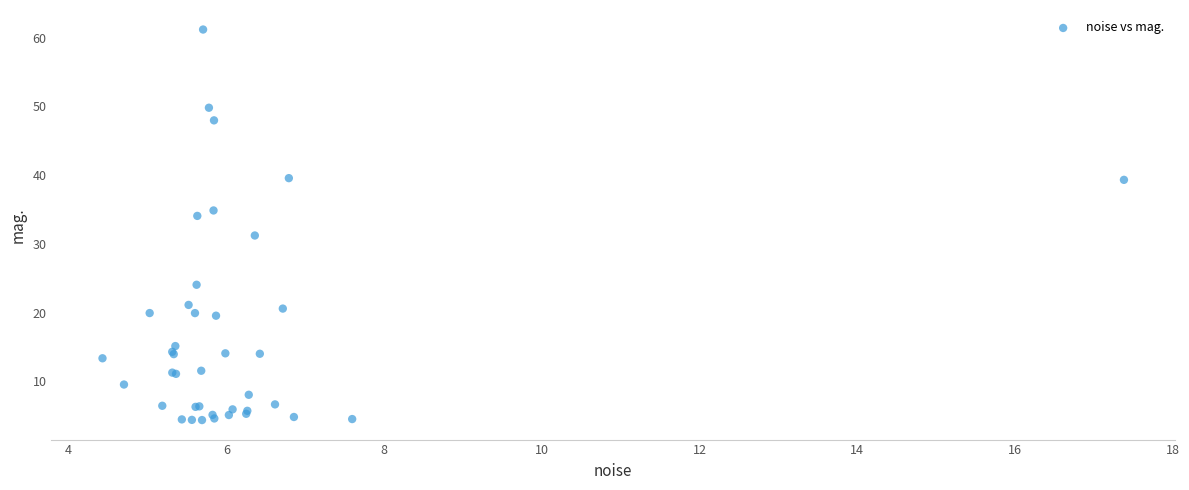

What Y value in the scatter plot is closest to 32?

31.2